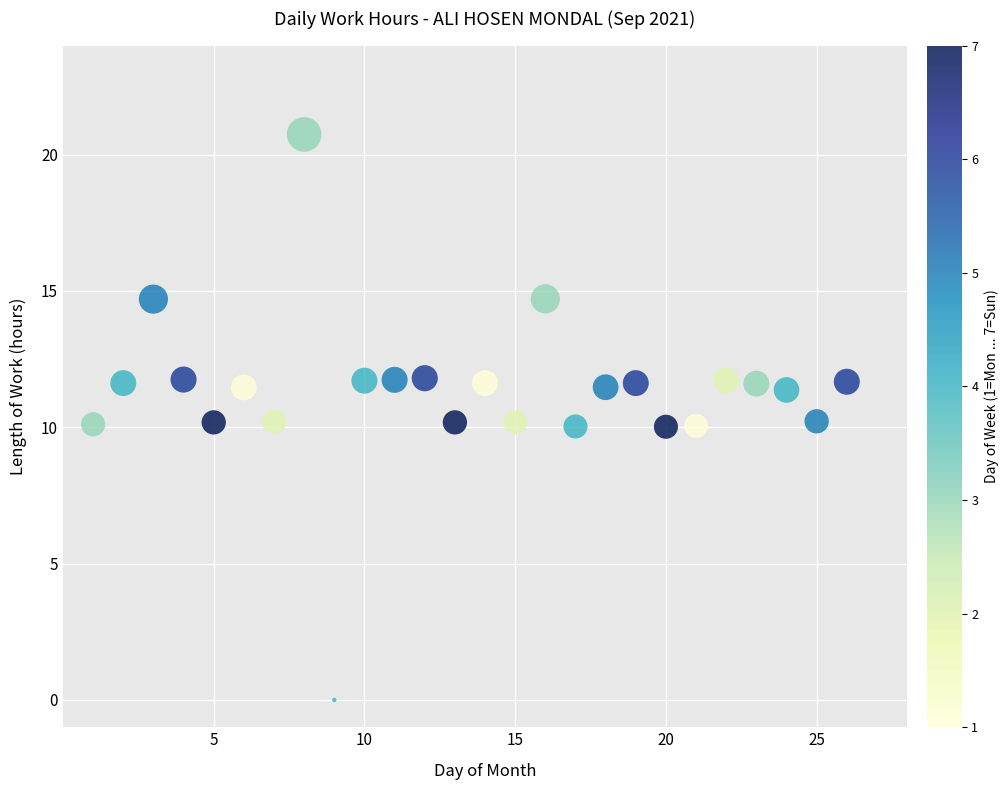

What is the range of X values (max minus min)?

25.0